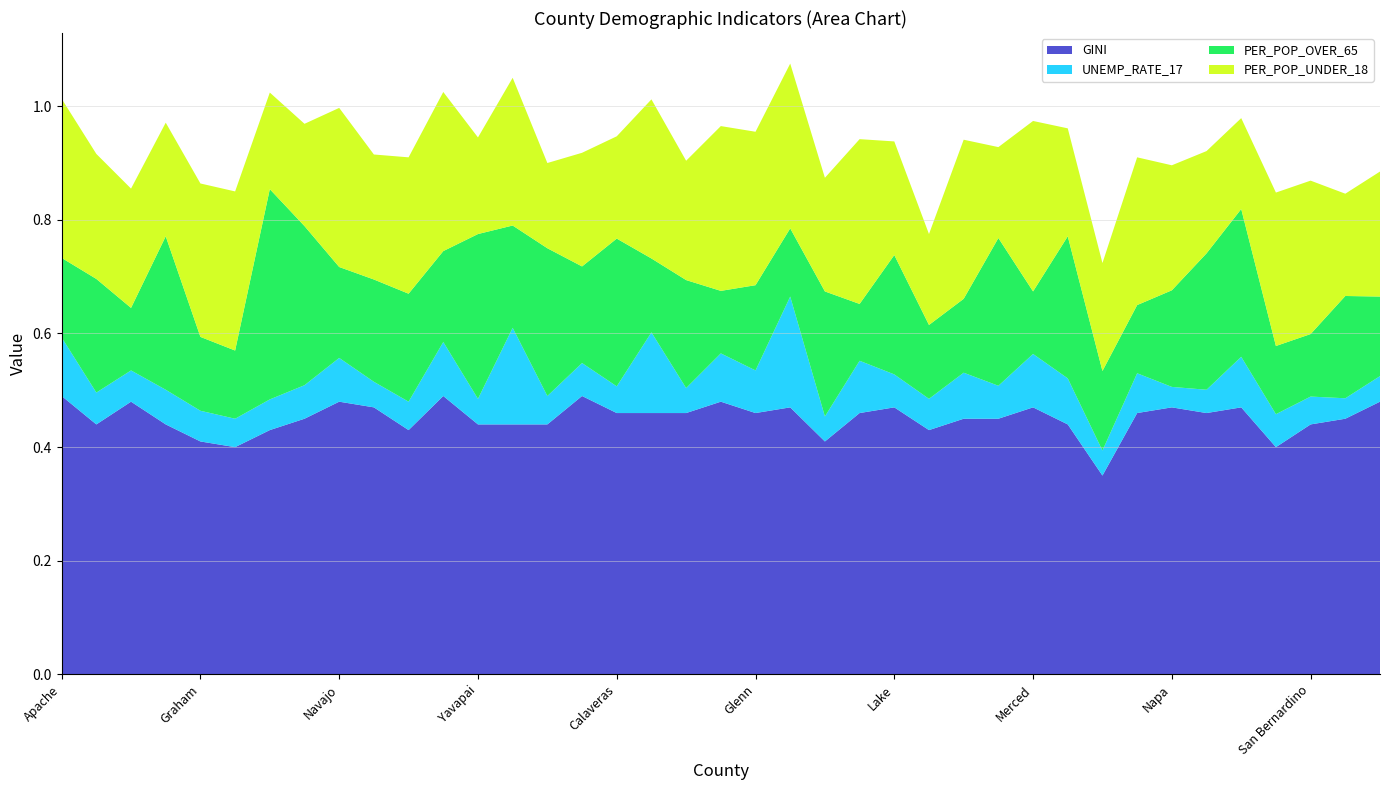

Reading left to right, extract all data points from this chart.

GINI: Apache=0.5	Cochise=0.4	Coconino=0.5	Gila=0.4	Graham=0.4	Greenlee=0.4	Lapaz=0.4	Mohave=0.5	Navajo=0.5	Pima=0.5	Pinal=0.4	Santa Cruz=0.5	Yavapai=0.4	Yuma=0.4	Amador=0.4	Butte=0.5	Calaveras=0.5	Colusa=0.5	El Dorado=0.5	Fresno=0.5	Glenn=0.5	Imperial=0.5	Inyo=0.4	Kern=0.5	Lake=0.5	Lassen=0.4	Madera=0.5	Mariposa=0.5	Merced=0.5	Modoc=0.4	Mono=0.3	Monterey=0.5	Napa=0.5	Nevada=0.5	Plumas=0.5	San Benito=0.4	San Bernardino=0.4	San Luis Obispo=0.5	Santa Barbara=0.5
UNEMP_RATE_17: Apache=0.1	Cochise=0.1	Coconino=0.1	Gila=0.1	Graham=0.1	Greenlee=0.1	Lapaz=0.1	Mohave=0.1	Navajo=0.1	Pima=0.0	Pinal=0.1	Santa Cruz=0.1	Yavapai=0.0	Yuma=0.2	Amador=0.1	Butte=0.1	Calaveras=0.0	Colusa=0.1	El Dorado=0.0	Fresno=0.1	Glenn=0.1	Imperial=0.2	Inyo=0.0	Kern=0.1	Lake=0.1	Lassen=0.1	Madera=0.1	Mariposa=0.1	Merced=0.1	Modoc=0.1	Mono=0.0	Monterey=0.1	Napa=0.0	Nevada=0.0	Plumas=0.1	San Benito=0.1	San Bernardino=0.0	San Luis Obispo=0.0	Santa Barbara=0.0
PER_POP_OVER_65: Apache=0.1	Cochise=0.2	Coconino=0.1	Gila=0.3	Graham=0.1	Greenlee=0.1	Lapaz=0.4	Mohave=0.3	Navajo=0.2	Pima=0.2	Pinal=0.2	Santa Cruz=0.2	Yavapai=0.3	Yuma=0.2	Amador=0.3	Butte=0.2	Calaveras=0.3	Colusa=0.1	El Dorado=0.2	Fresno=0.1	Glenn=0.1	Imperial=0.1	Inyo=0.2	Kern=0.1	Lake=0.2	Lassen=0.1	Madera=0.1	Mariposa=0.3	Merced=0.1	Modoc=0.2	Mono=0.1	Monterey=0.1	Napa=0.2	Nevada=0.2	Plumas=0.3	San Benito=0.1	San Bernardino=0.1	San Luis Obispo=0.2	Santa Barbara=0.1
PER_POP_UNDER_18: Apache=0.3	Cochise=0.2	Coconino=0.2	Gila=0.2	Graham=0.3	Greenlee=0.3	Lapaz=0.2	Mohave=0.2	Navajo=0.3	Pima=0.2	Pinal=0.2	Santa Cruz=0.3	Yavapai=0.2	Yuma=0.3	Amador=0.1	Butte=0.2	Calaveras=0.2	Colusa=0.3	El Dorado=0.2	Fresno=0.3	Glenn=0.3	Imperial=0.3	Inyo=0.2	Kern=0.3	Lake=0.2	Lassen=0.2	Madera=0.3	Mariposa=0.2	Merced=0.3	Modoc=0.2	Mono=0.2	Monterey=0.3	Napa=0.2	Nevada=0.2	Plumas=0.2	San Benito=0.3	San Bernardino=0.3	San Luis Obispo=0.2	Santa Barbara=0.2